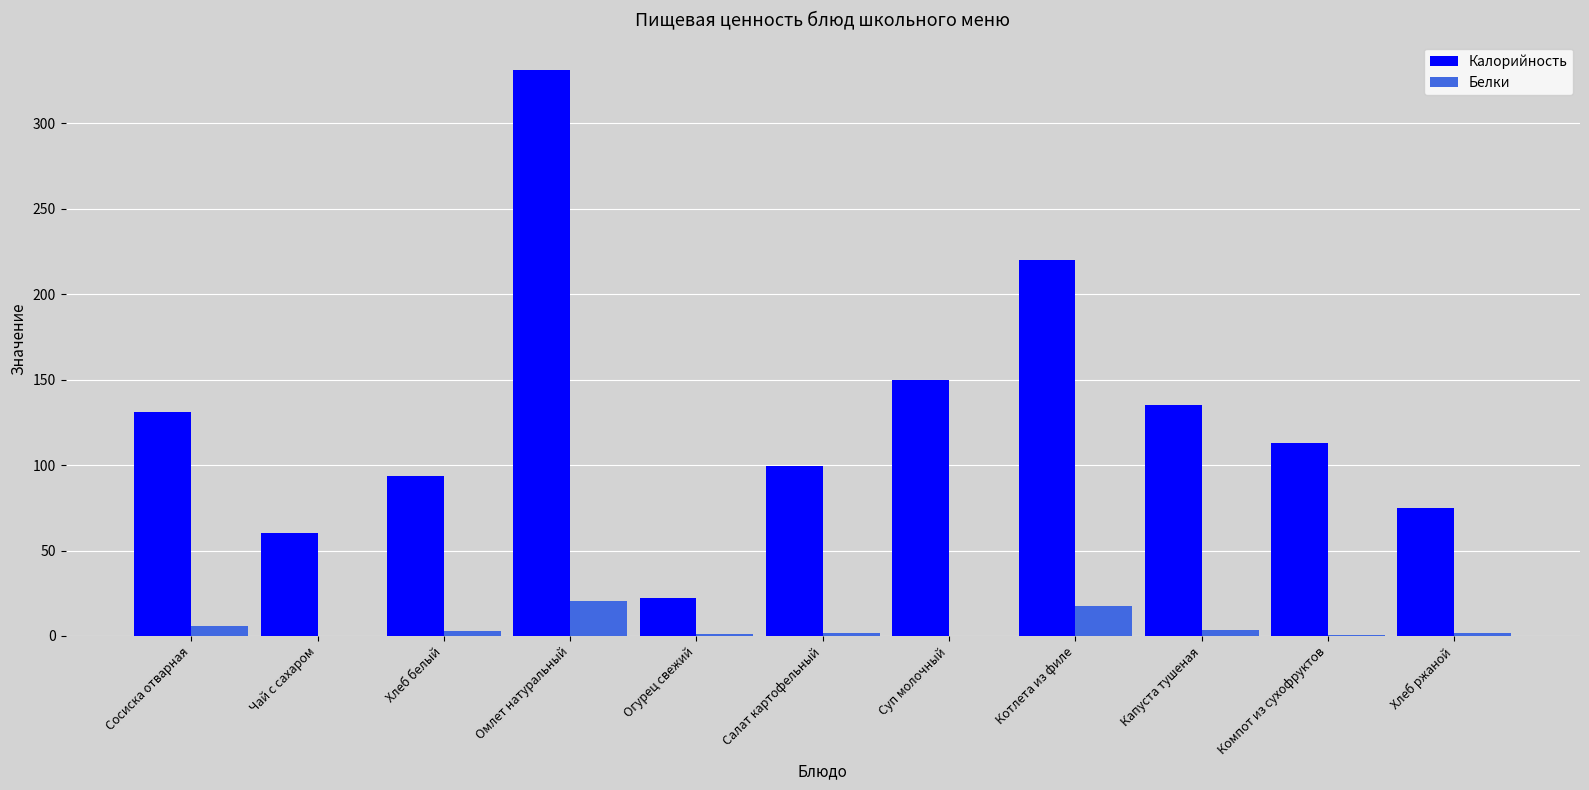

Is it true that Калорийность equals 150.0 at Суп молочный?

True